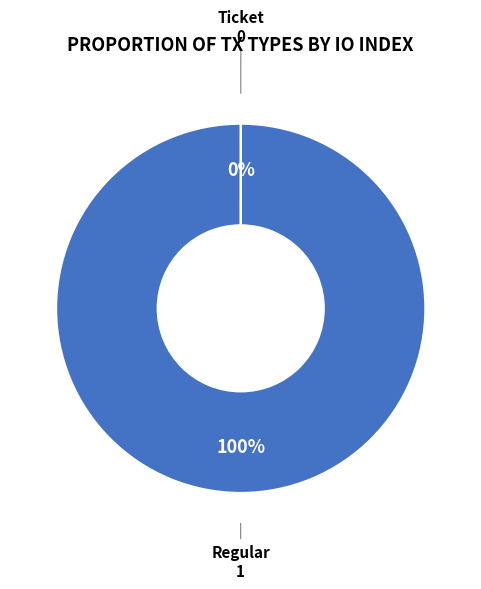

Is Regular the majority of the pie?

Yes